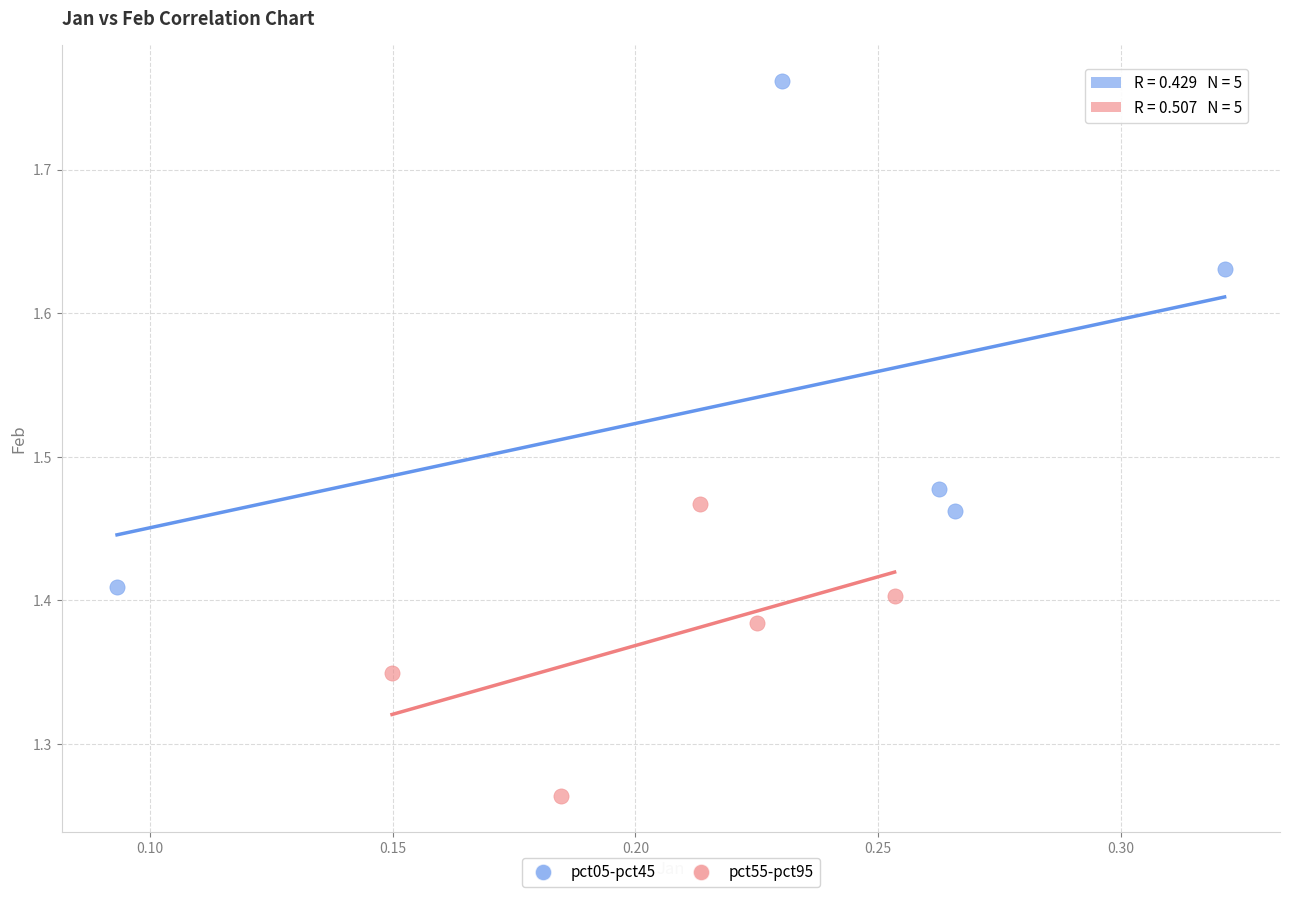

Which series contains the lowest Y value?

pct55-pct95